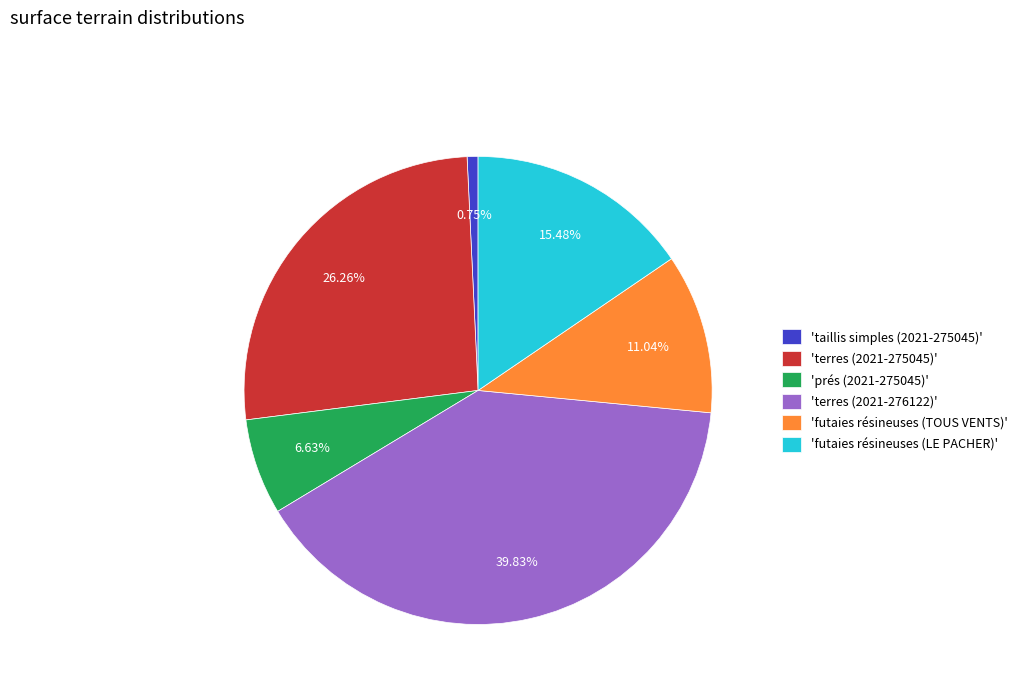

To the nearest percent, what is the difference between the largest and smallest slice percentages?

39%